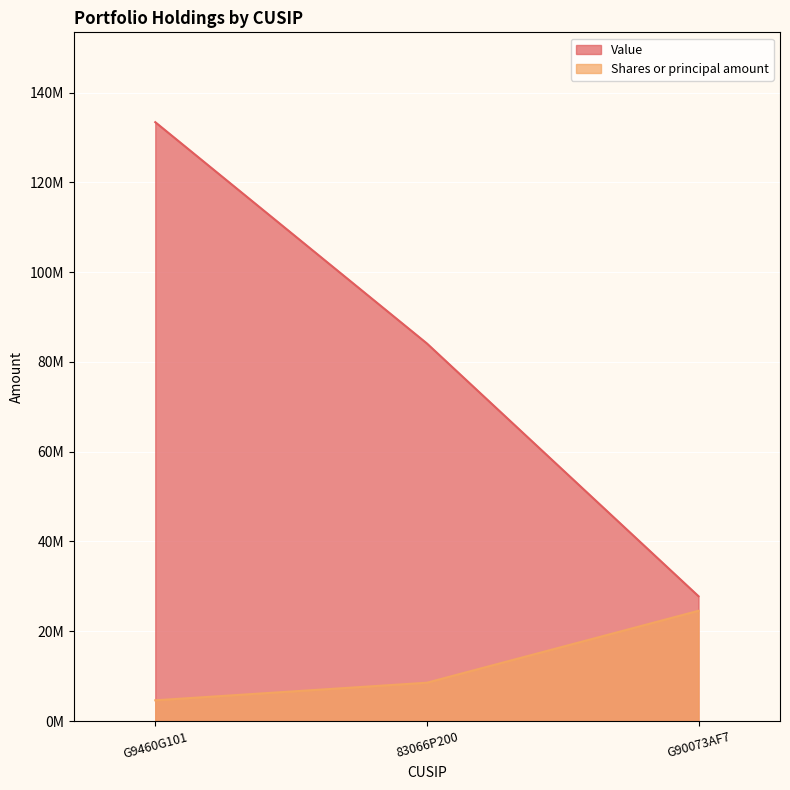

At which label is Shares or principal amount closest to 14592849?

83066P200